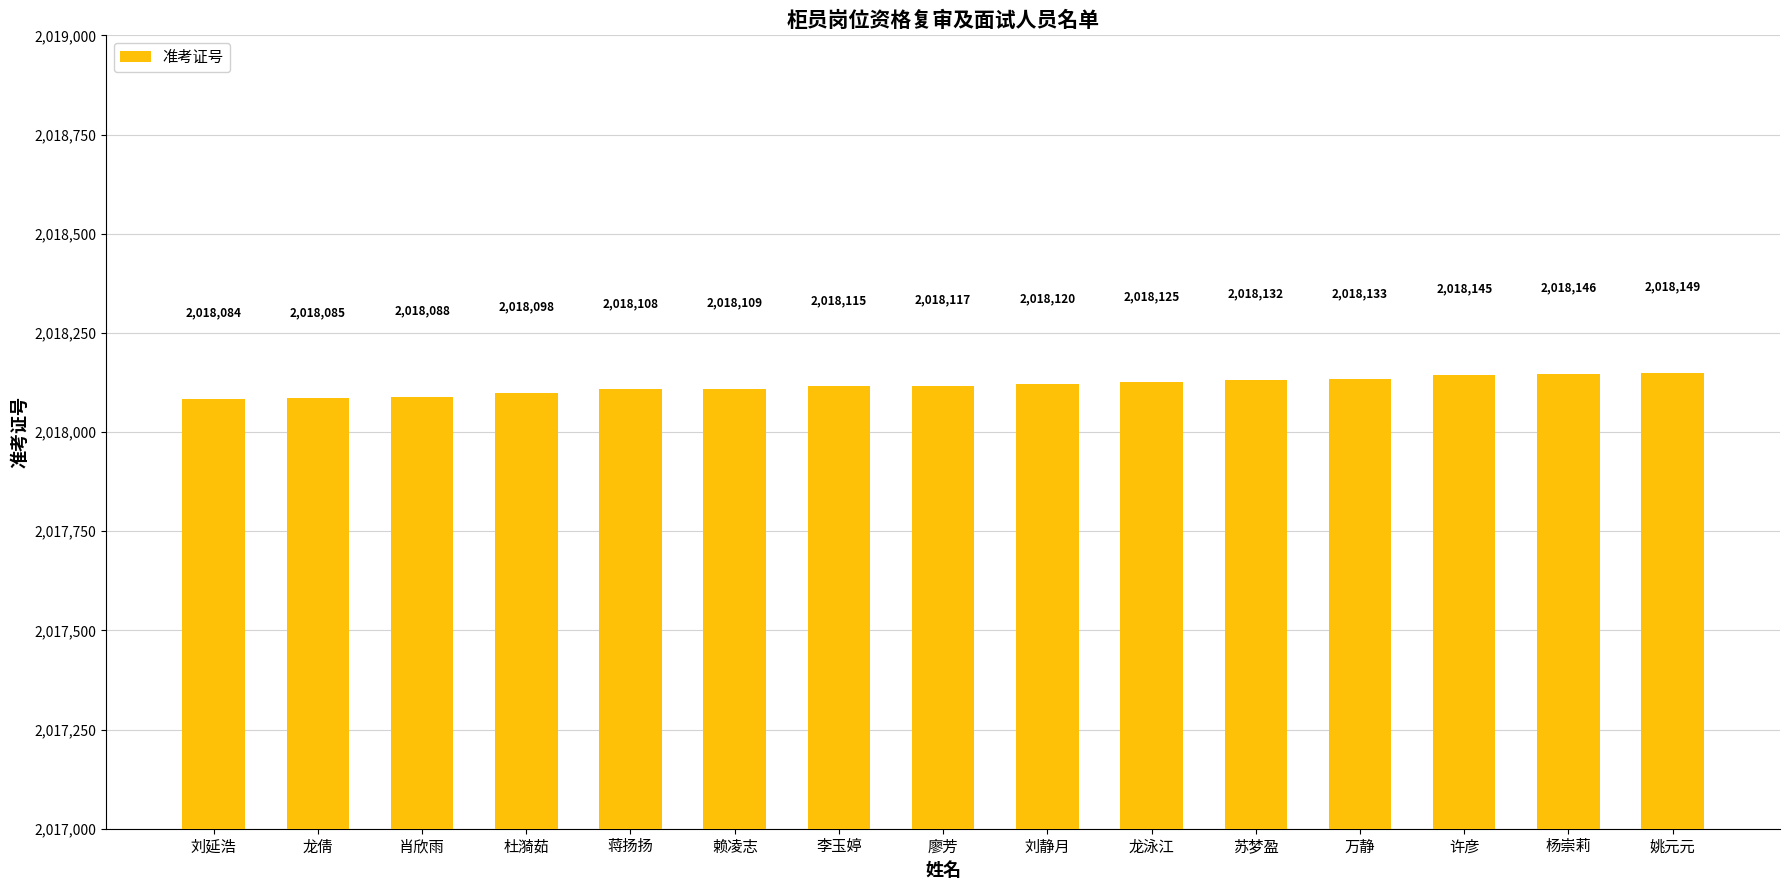

How many data points does each series have?

15